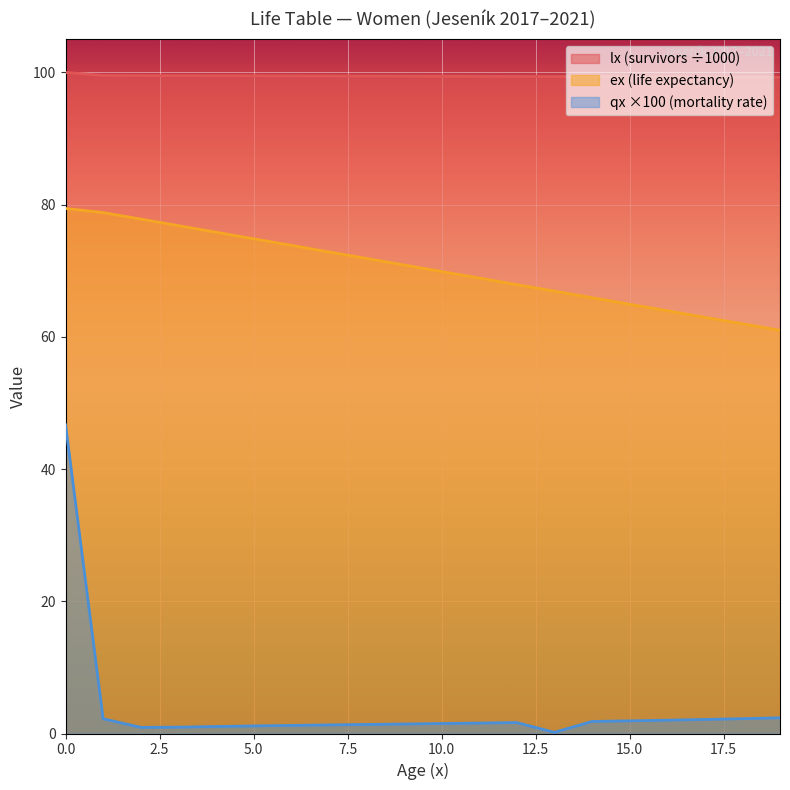

How many interior local peaks does the qx_scaled series have?

1